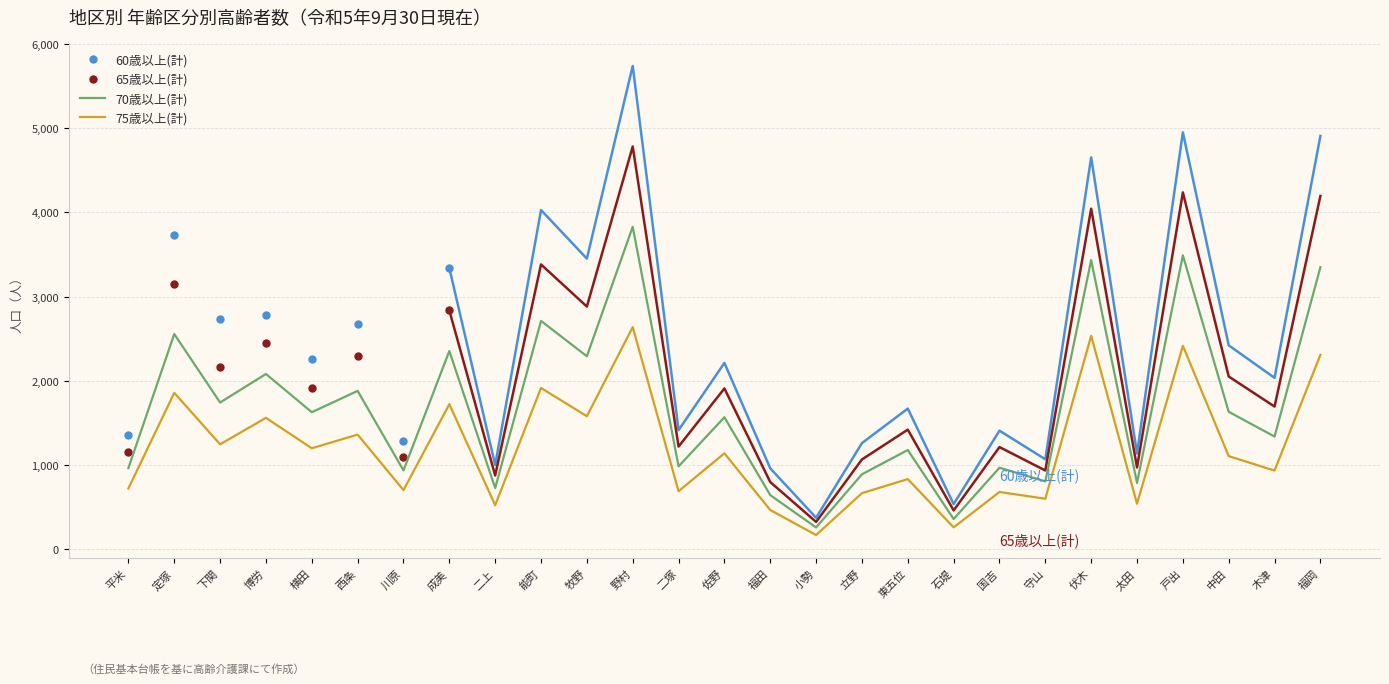

True or false: 60歳以上(計) has a value of 4539 at 戸出.

False